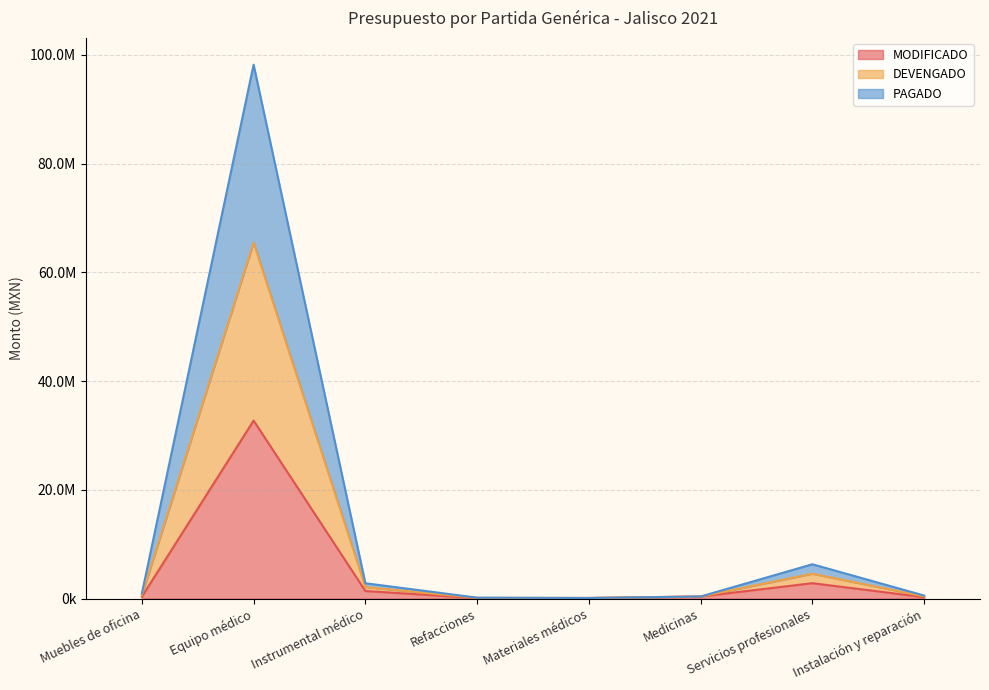

The PAGADO series shows 131262.1 at Refacciones. True or false?

True